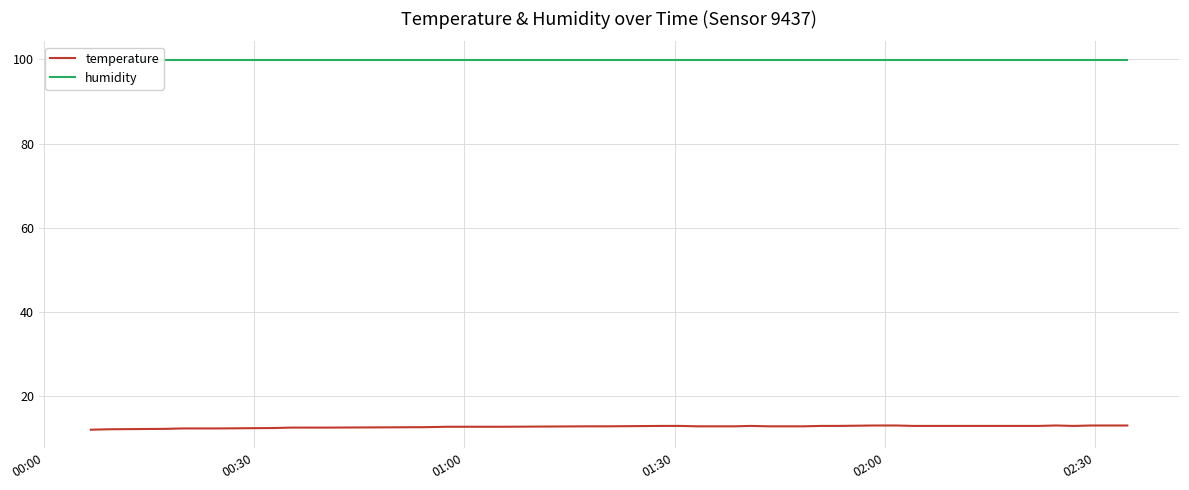

Which category has the highest value in the humidity series?

00:00